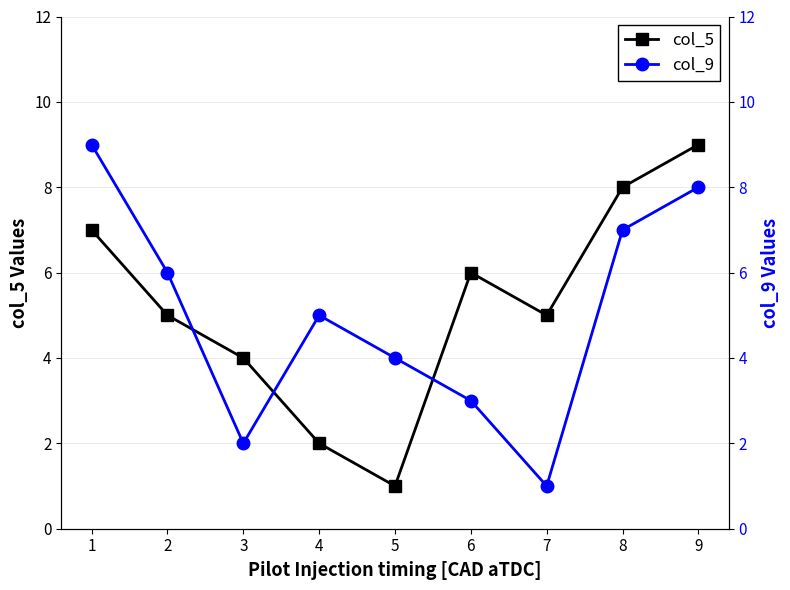

Is it true that col_5 equals 4 at 8?

False